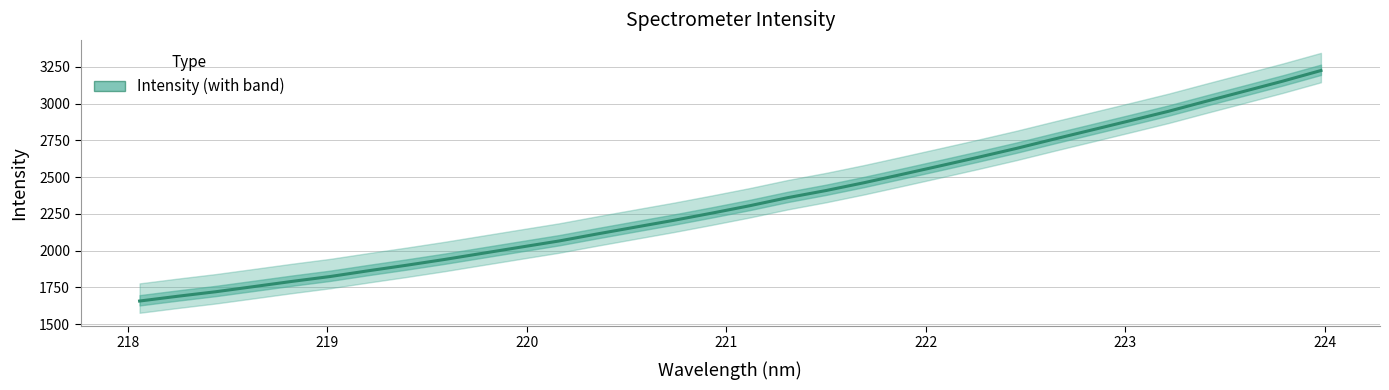

How many series are shown in this chart?

1